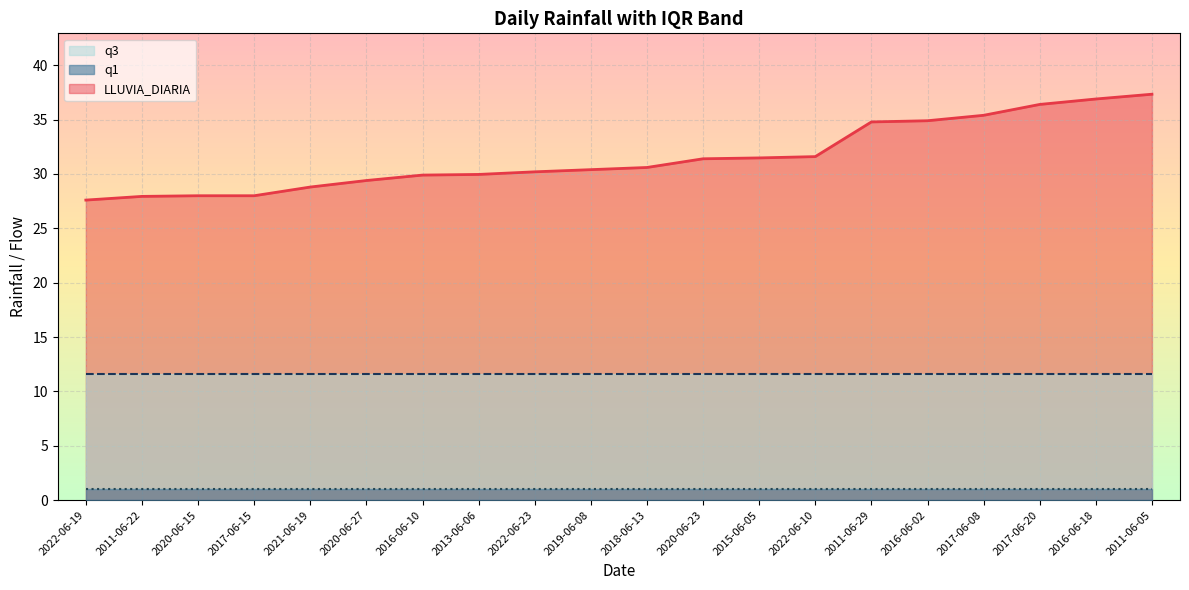

At which category is the sum across all series the highest?

2011-06-05